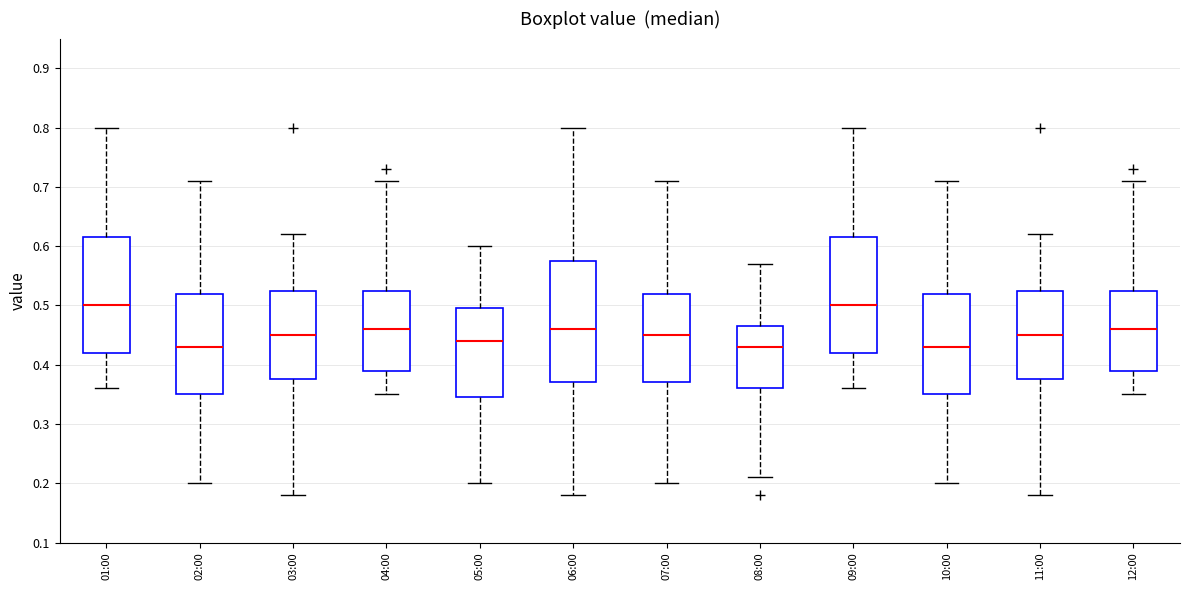

Reading left to right, transcribe this box plot: for each box, give where its median line is, the range the box spans, and where its two whiskers end, as read against the y-axis. The values are not printed on the chart, so give them approximately, as read against the axis.

01:00: median 0.50, box 0.42 to 0.62, whiskers 0.36 to 0.80
02:00: median 0.43, box 0.35 to 0.52, whiskers 0.20 to 0.71
03:00: median 0.45, box 0.38 to 0.53, whiskers 0.18 to 0.62
04:00: median 0.46, box 0.39 to 0.53, whiskers 0.35 to 0.71
05:00: median 0.44, box 0.35 to 0.50, whiskers 0.20 to 0.60
06:00: median 0.46, box 0.37 to 0.58, whiskers 0.18 to 0.80
07:00: median 0.45, box 0.37 to 0.52, whiskers 0.20 to 0.71
08:00: median 0.43, box 0.36 to 0.47, whiskers 0.21 to 0.57
09:00: median 0.50, box 0.42 to 0.62, whiskers 0.36 to 0.80
10:00: median 0.43, box 0.35 to 0.52, whiskers 0.20 to 0.71
11:00: median 0.45, box 0.38 to 0.53, whiskers 0.18 to 0.62
12:00: median 0.46, box 0.39 to 0.53, whiskers 0.35 to 0.71